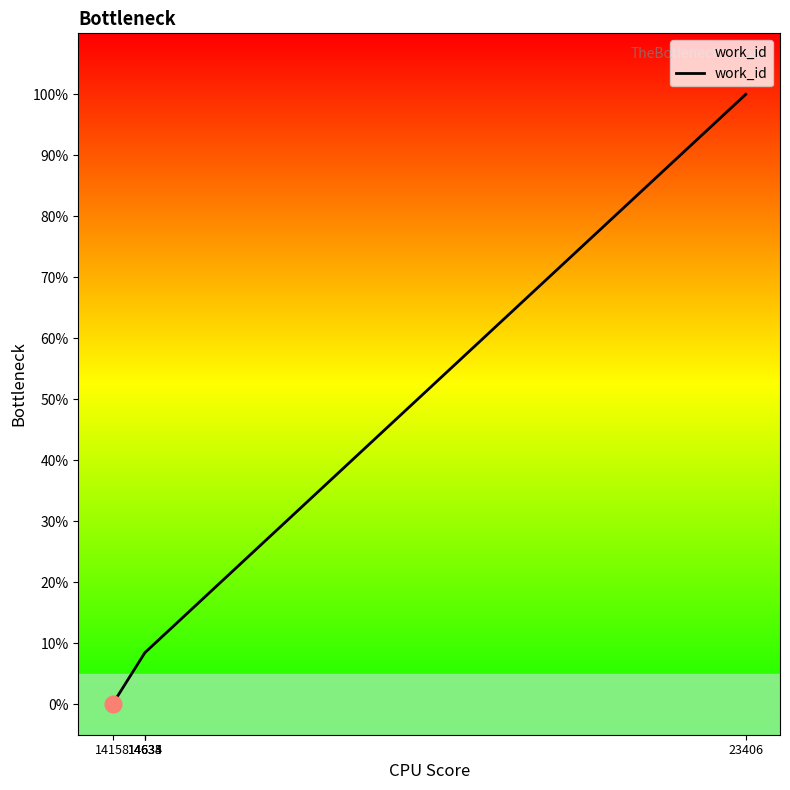

Reading left to right, transcribe all the data shown in this chart.

0.0	8.5	8.5	8.5	100.0